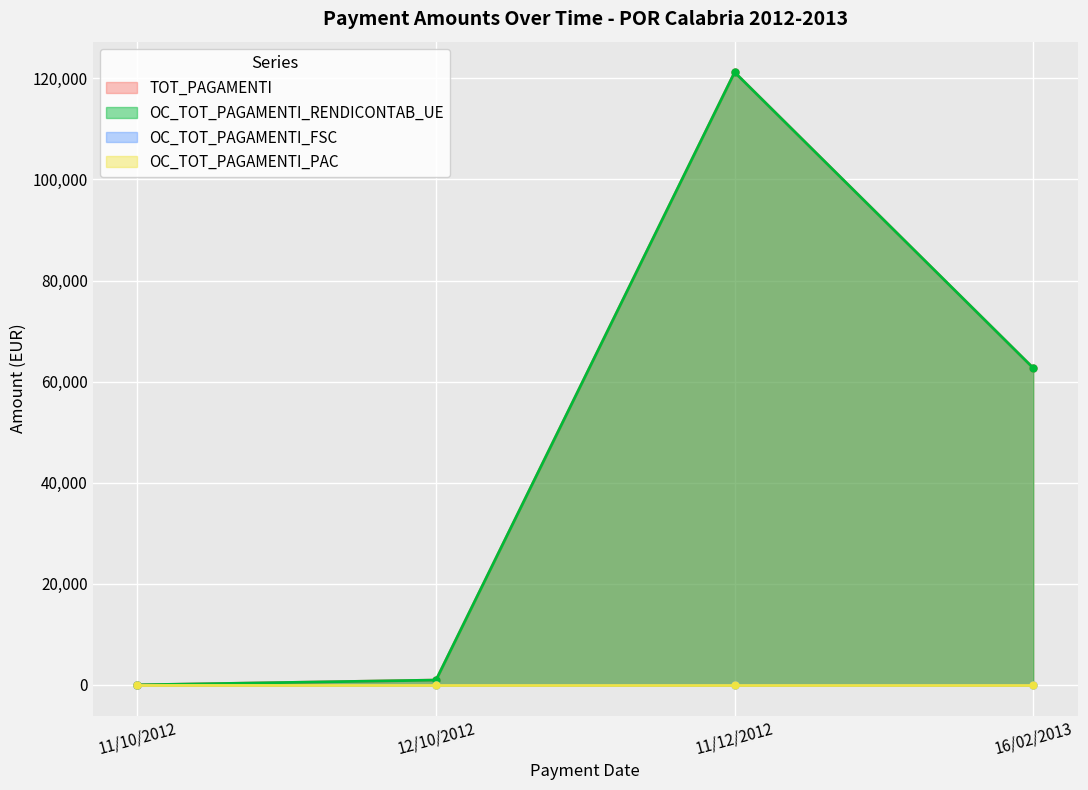

At which label does OC_TOT_PAGAMENTI_RENDICONTAB_UE first exceed 62680?

11/12/2012